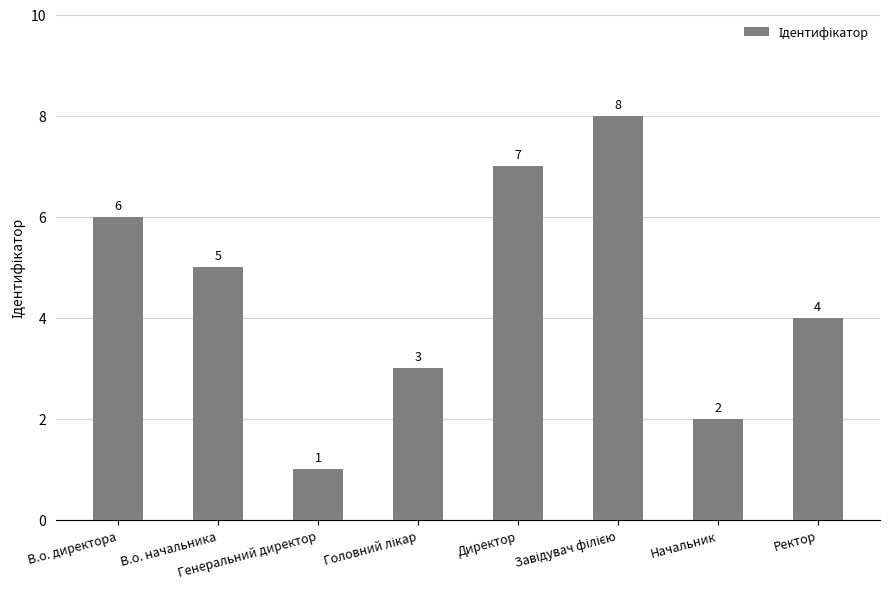

What is the greatest value displayed?

8